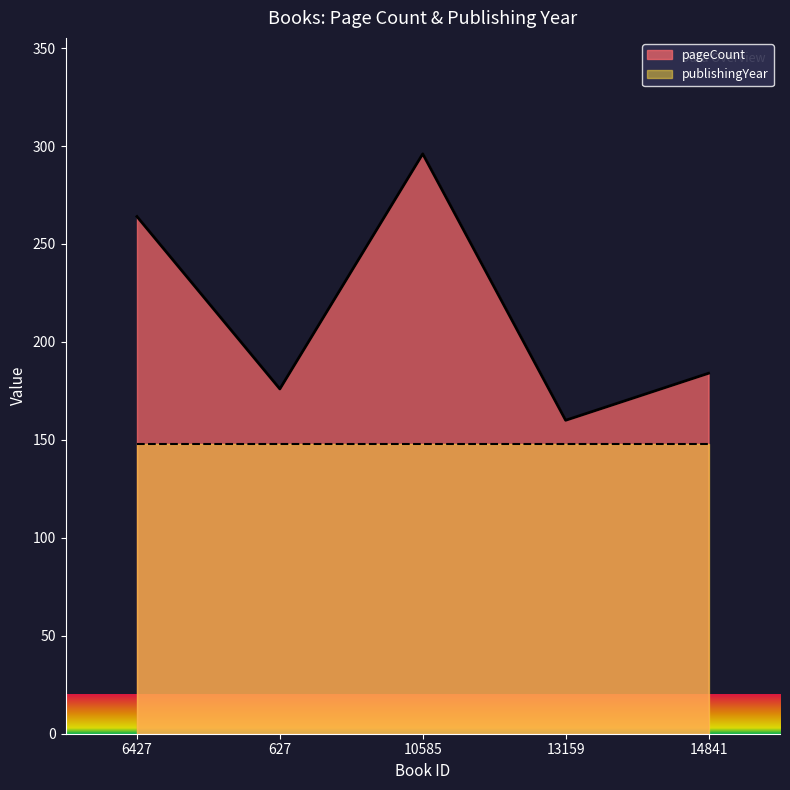

Reading right to left, extract all data points from this chart.

184	160	296	176	264